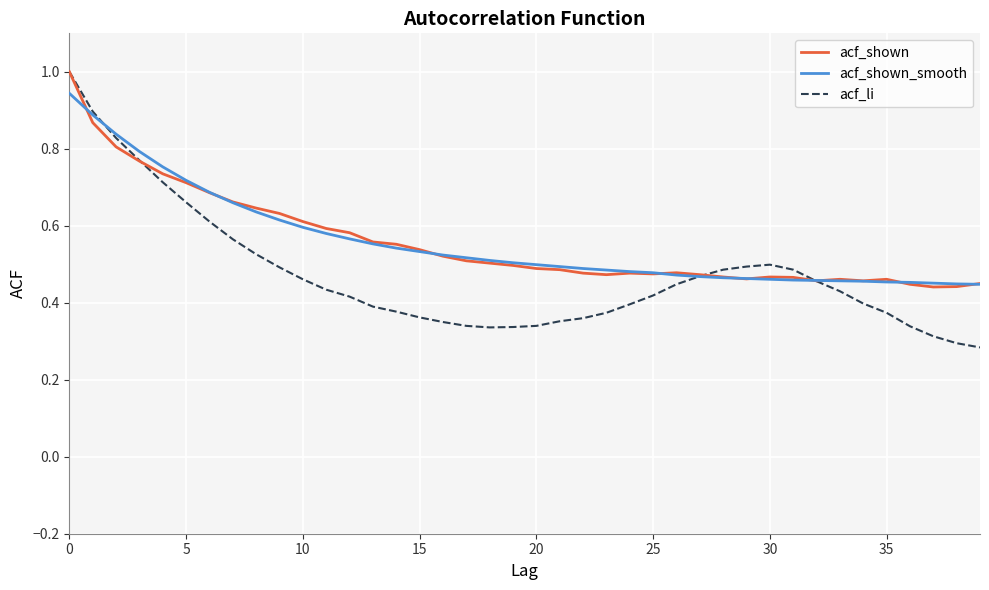

What is the maximum value for acf_li?

1.0